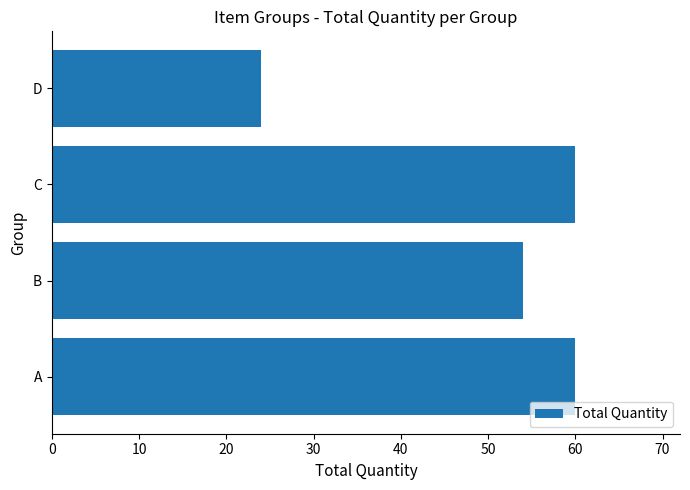

What is the maximum value shown in the chart?

60